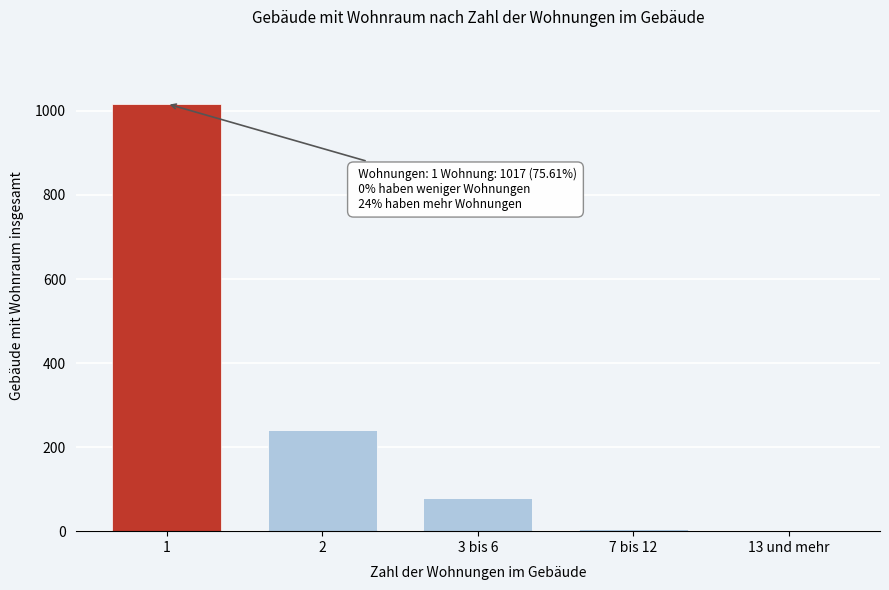

Reading left to right, extract all data points from this chart.

1=1017	2=241	3 bis 6=78	7 bis 12=6	13 und mehr=0